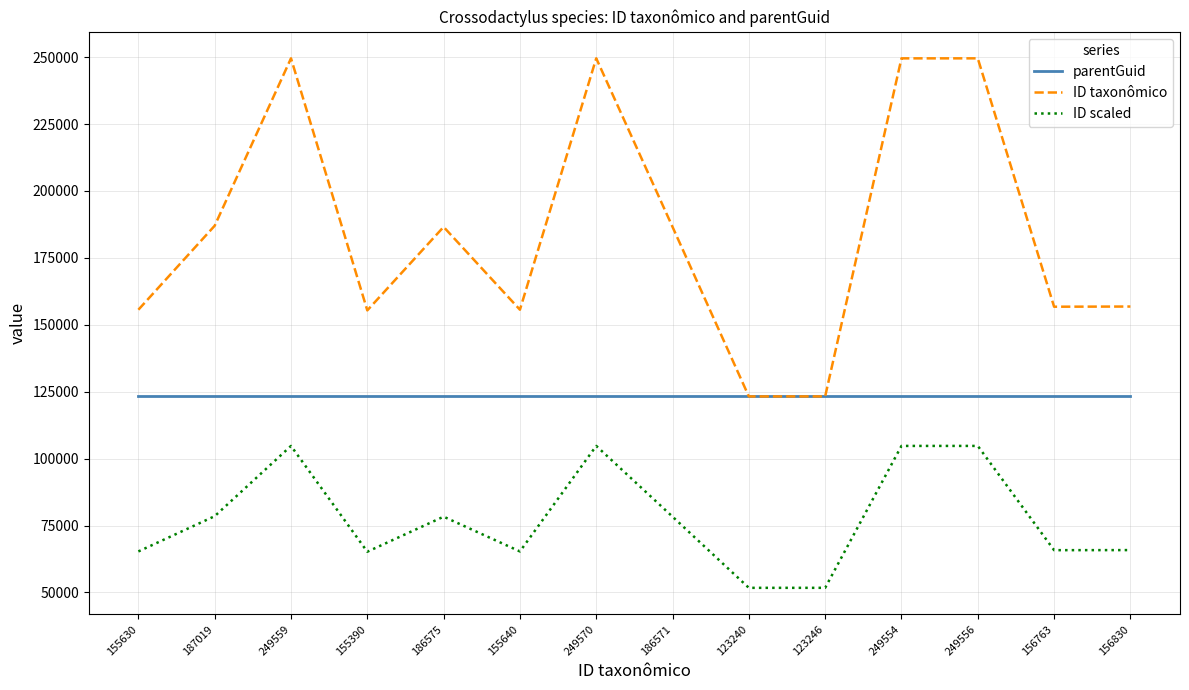

True or false: parentGuid and ID scaled cross at least once.

False